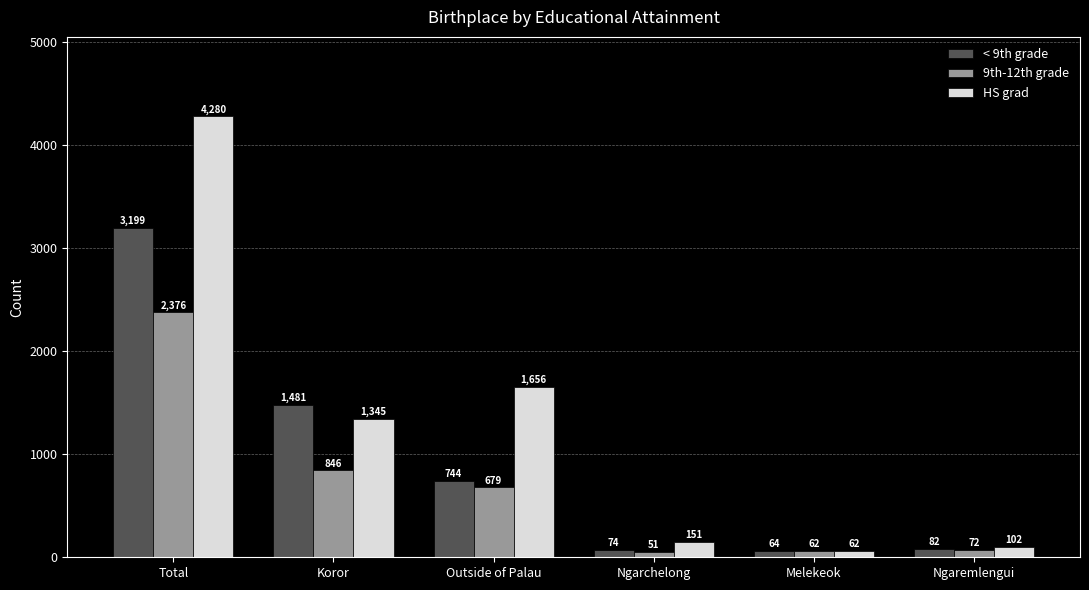

Which category has the lowest value in the 9th-12th grade series?

Ngarchelong